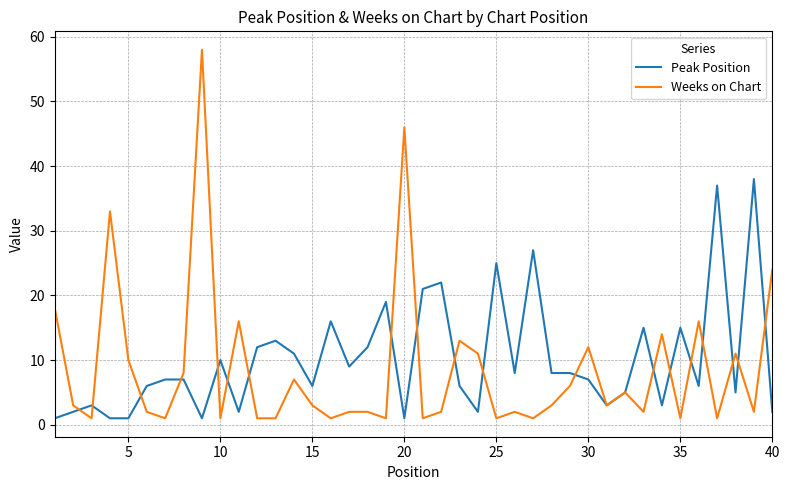

What is the greatest value displayed?

58